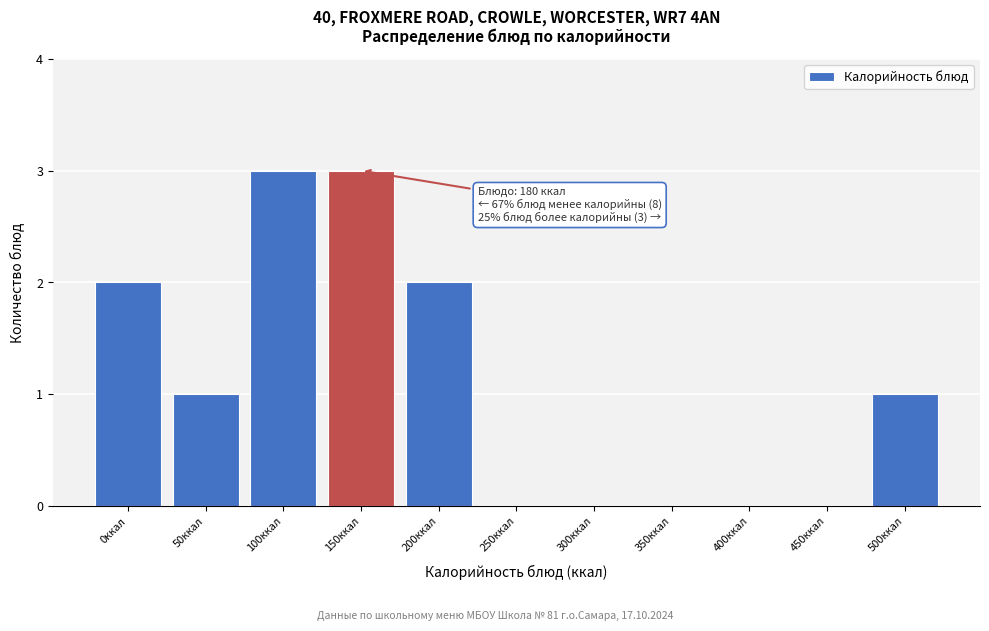

Reading left to right, list all the values displayed in this chart.

0ккал=2	50ккал=1	100ккал=3	150ккал=3	200ккал=2	250ккал=0	300ккал=0	350ккал=0	400ккал=0	450ккал=0	500ккал=1